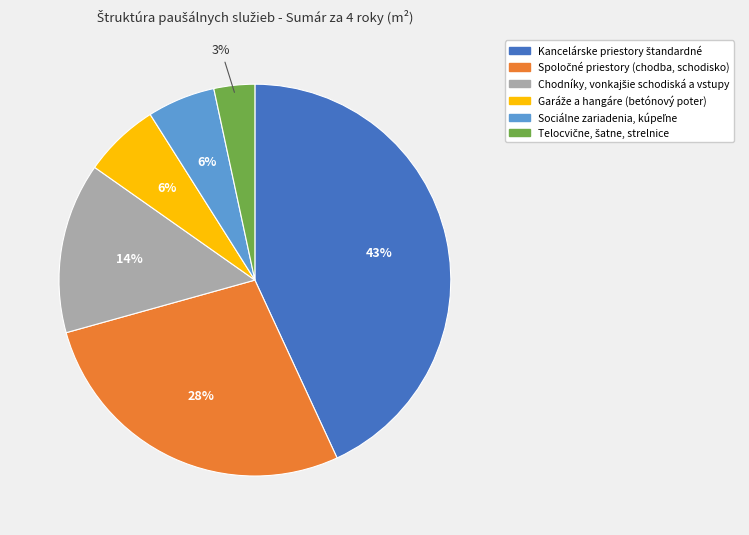

Does any single category account for the majority?

No